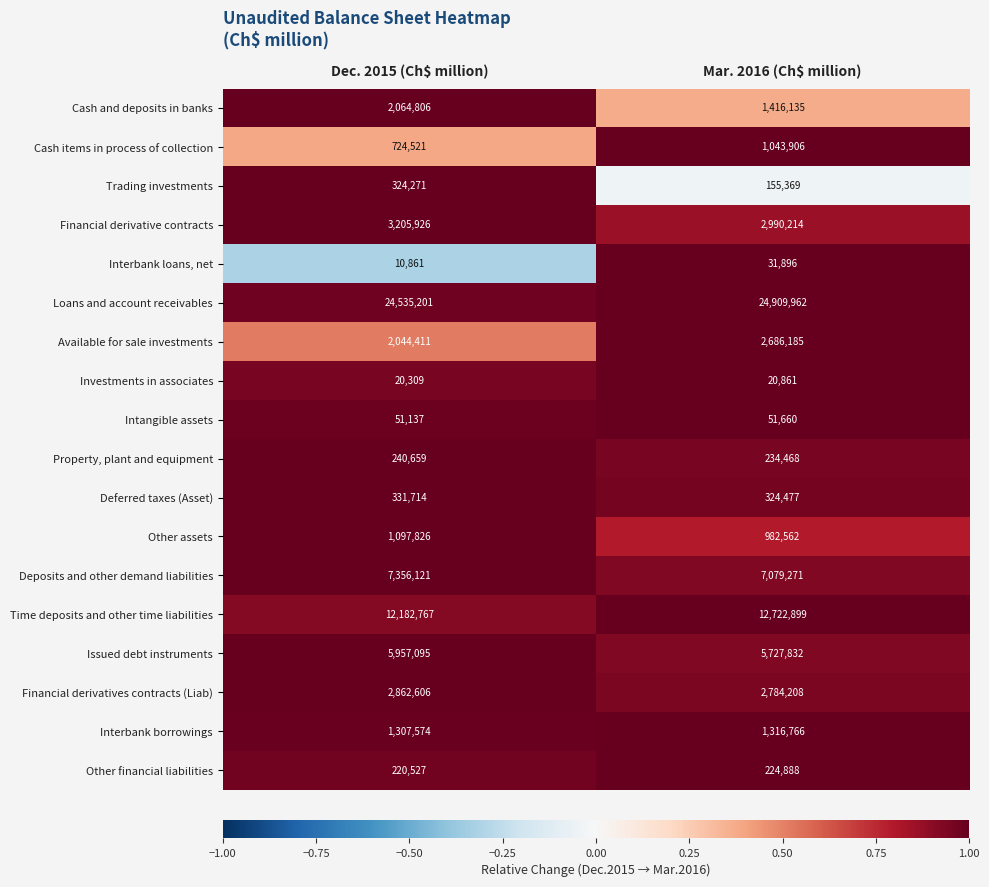

How many series are shown in this chart?

18